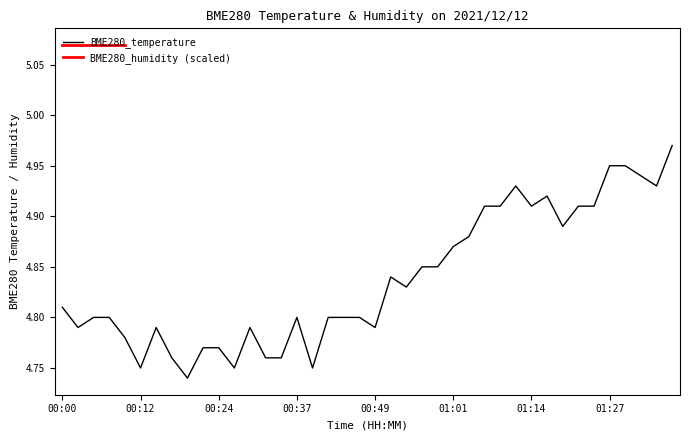

List the labels in order of value, largest first.

01:39, 01:27, 01:29, 01:32, 01:11, 01:34, 01:16, 01:06, 01:09, 01:14, 01:21, 01:24, 01:19, 01:04, 01:01, 00:57, 00:59, 00:52, 00:54, 00:00, 00:05, 00:07, 00:37, 00:42, 00:44, 00:47, 00:02, 00:15, 00:29, 00:49, 00:10, 00:22, 00:24, 00:17, 00:32, 00:34, 00:12, 00:27, 00:39, 00:20